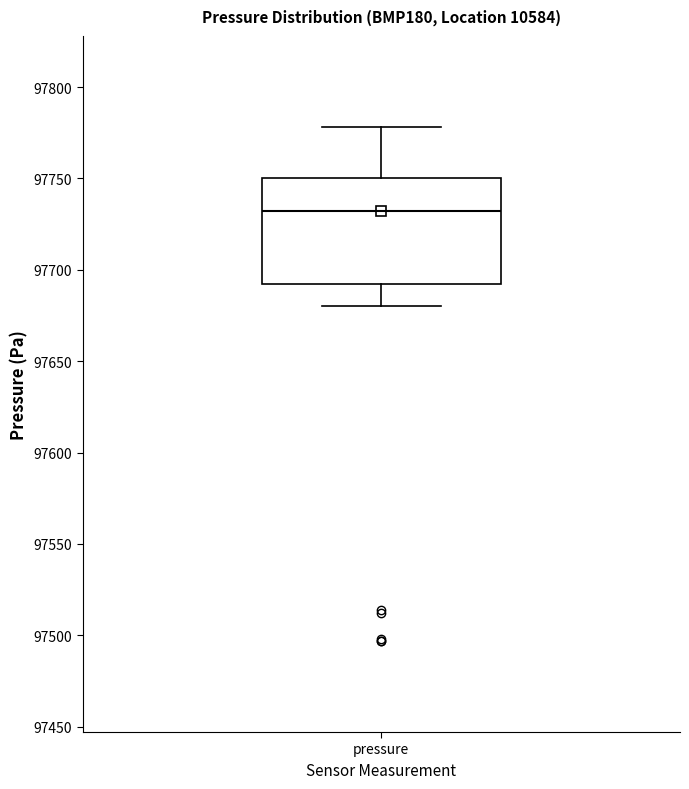

Where does the lower whisker of the box for pressure end on the y-axis? The values are not printed on the chart, so give them approximately, as read against the axis.

97680